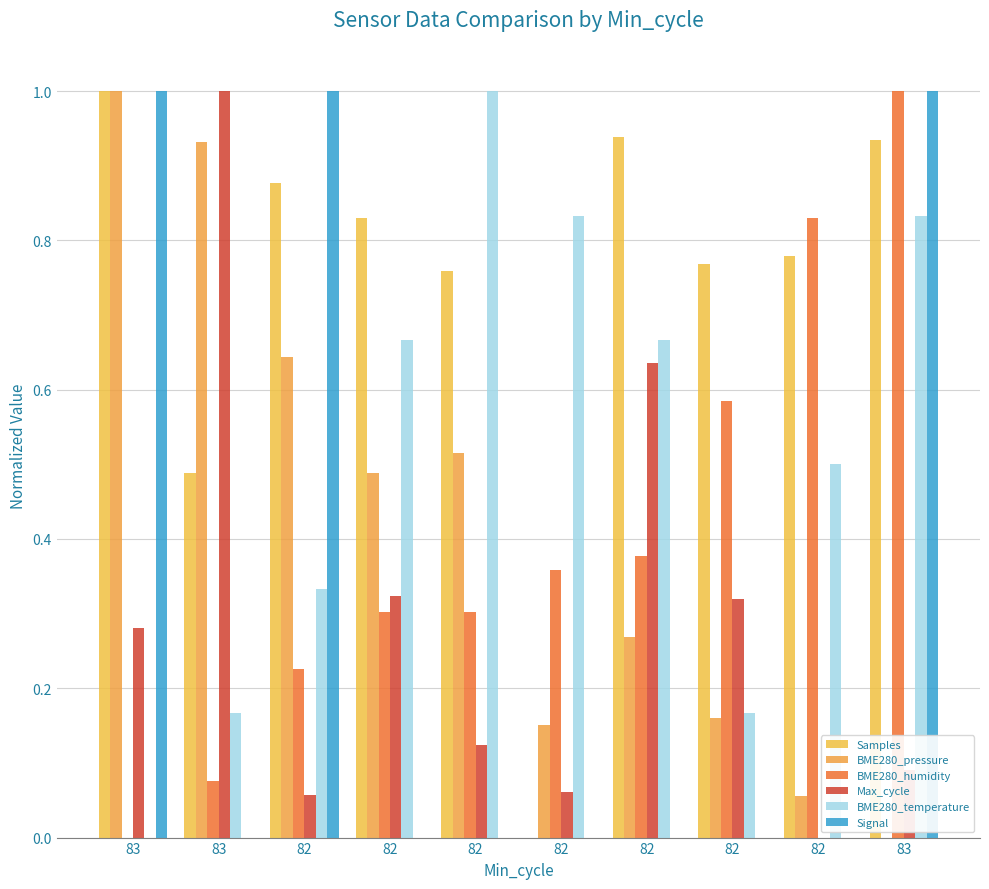

What is the sum of the BME280_pressure values at 82 and 82?

0.8